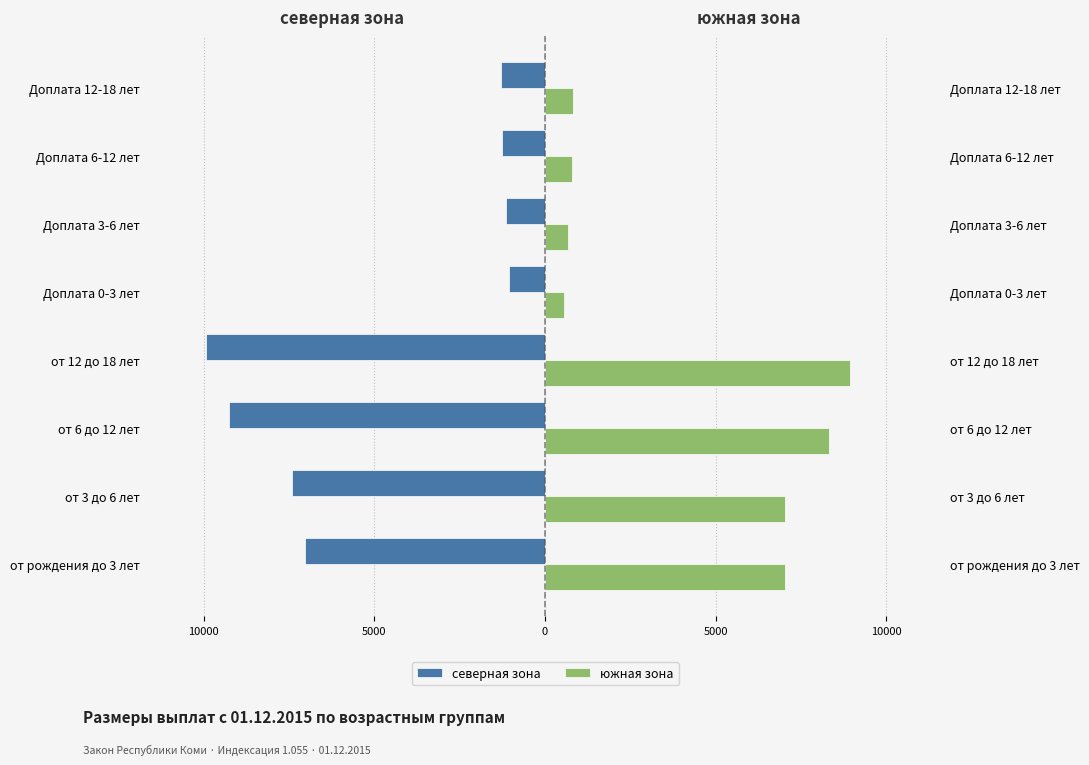

The value of южная зона at 7 is 807.0. True or false?

True